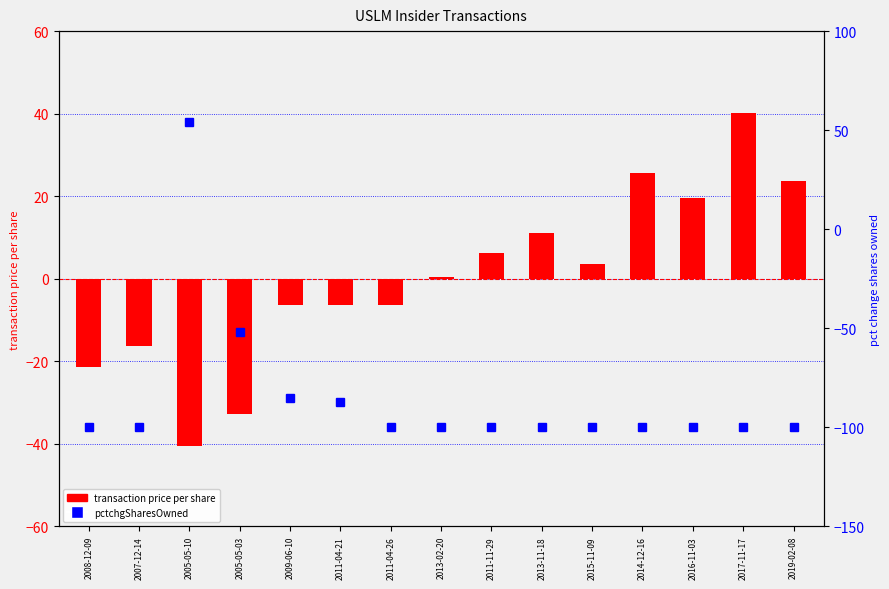

What is the difference between the pctchgSharesOwned values at 2011-04-21 and 2019-02-08?

13.0